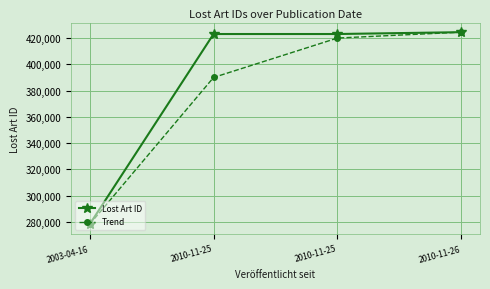

Reading left to right, list all the values displayed in this chart.

Lost Art ID: 2003-04-16=278175	2010-11-25=423065	2010-11-25=423066	2010-11-26=424475
Trend: 2003-04-16=278175	2010-11-25=390000	2010-11-25=420000	2010-11-26=424475